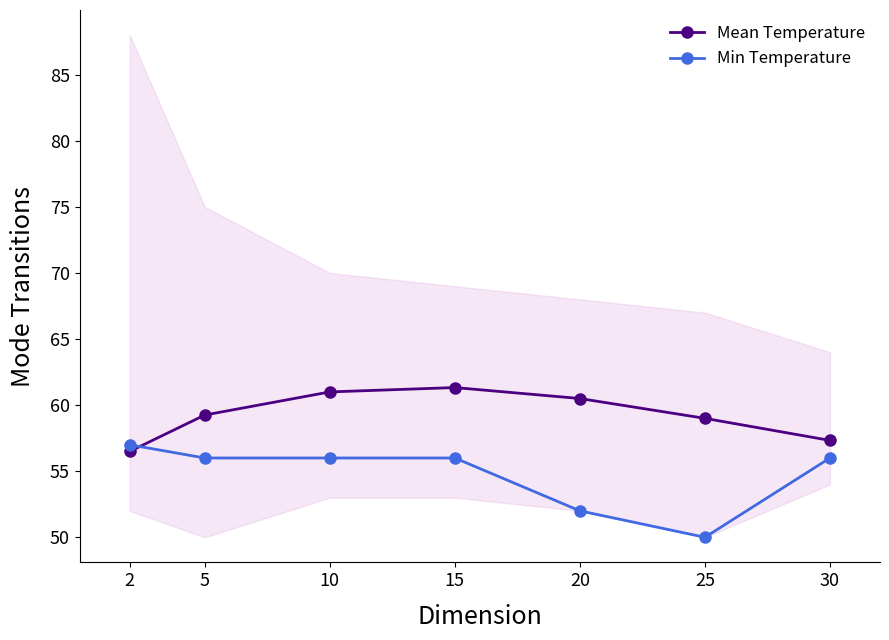

At which category is the sum across all series the highest?

15